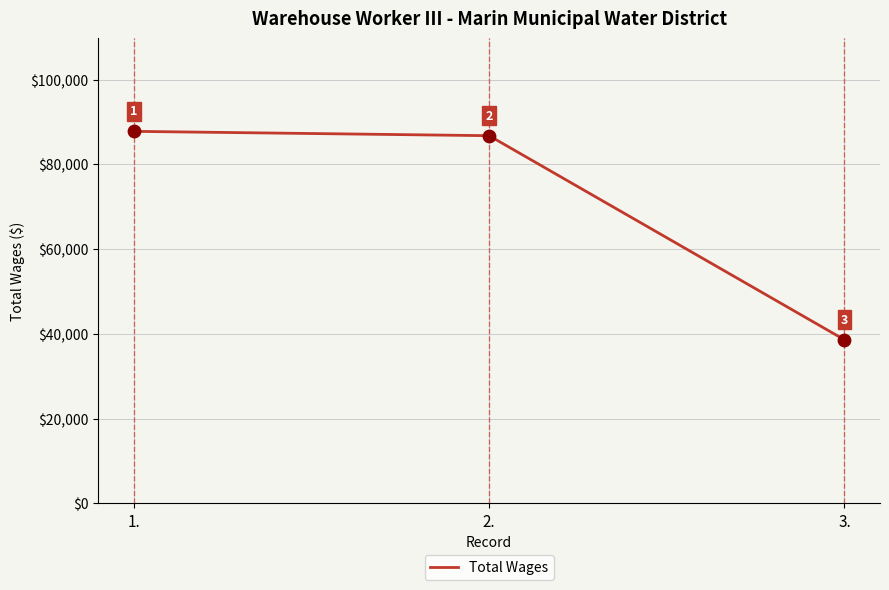

Which has a higher value, 3. or 1.?

1.